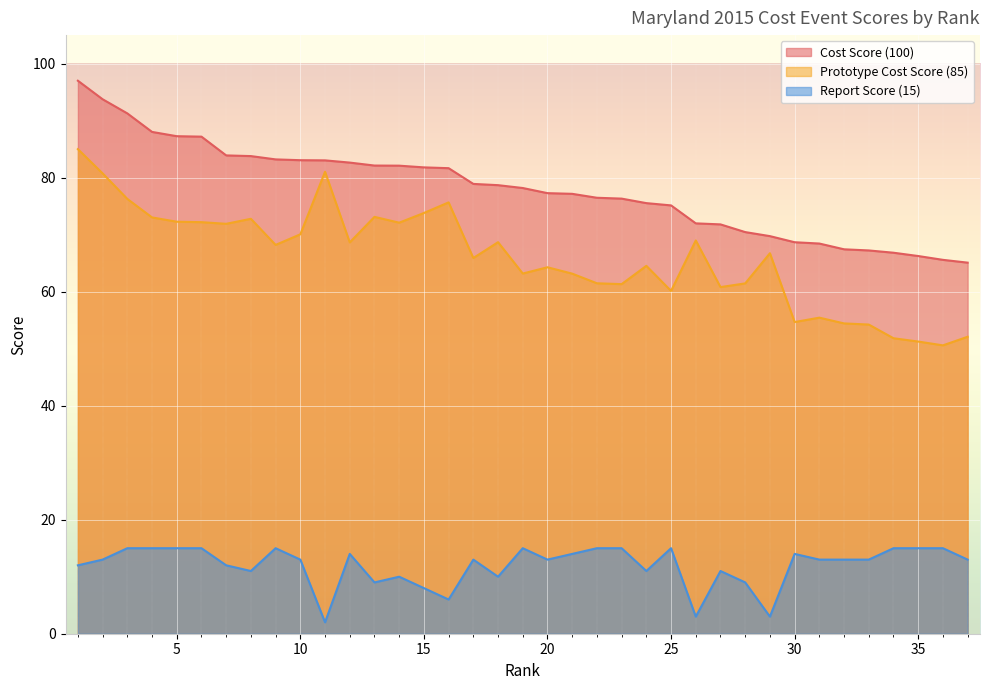

True or false: Cost Score (100) has more than 0 interior local peaks.

False